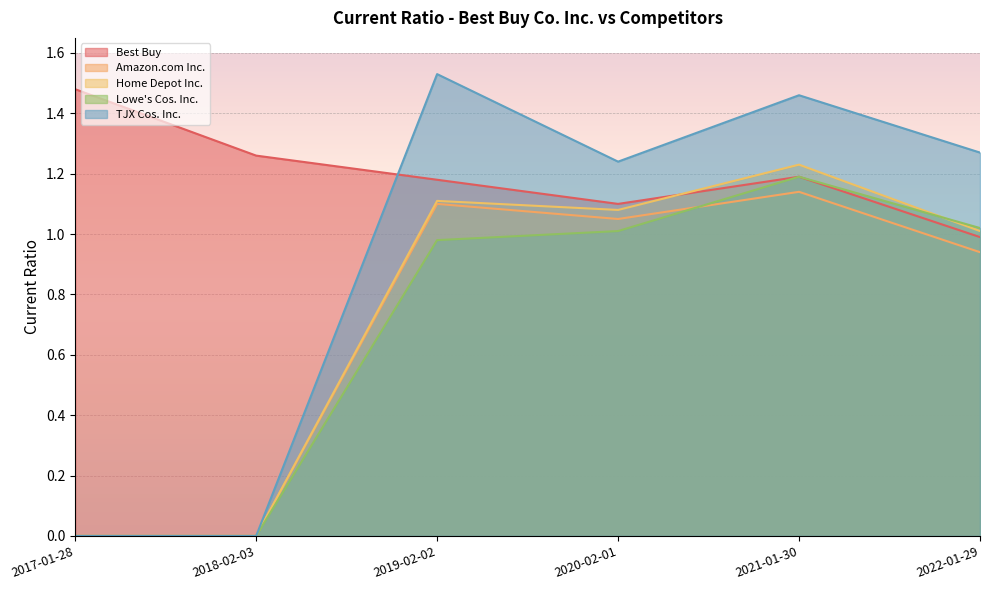

The value of Home Depot Inc. at 2019-02-02 is 1.8. True or false?

False